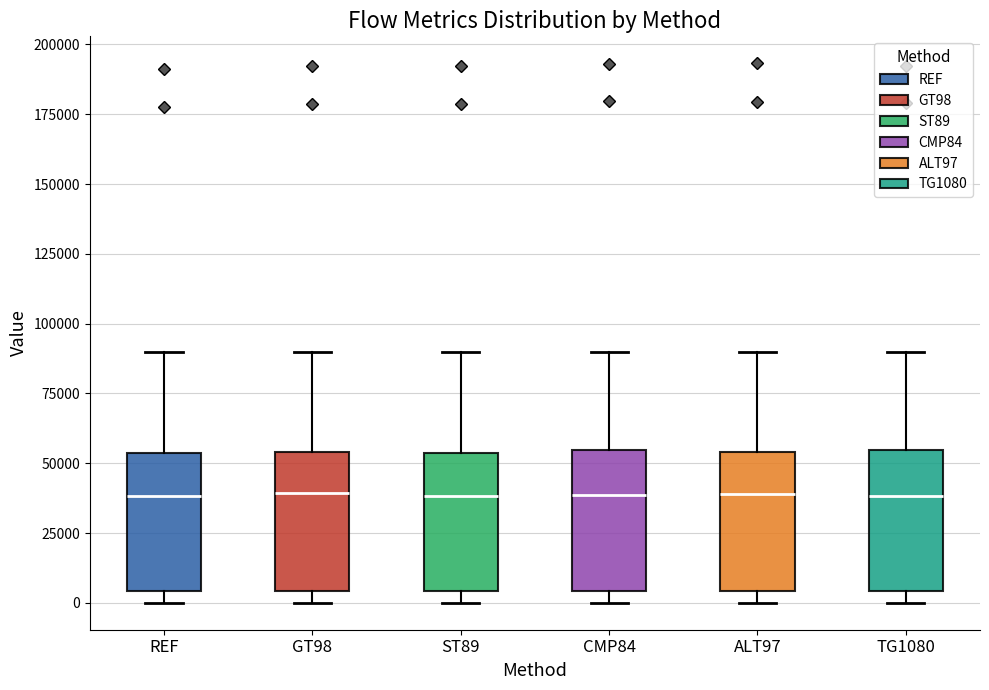

Reading left to right, read every box against the y-axis: the position of its median line, the range the box covers, and the ends of its whiskers. The values are not printed on the chart, so give them approximately, as read against the axis.

REF: median 40000, box 5000 to 55000, whiskers 0 to 90000
GT98: median 40000, box 5000 to 55000, whiskers 0 to 90000
ST89: median 40000, box 5000 to 55000, whiskers 0 to 90000
CMP84: median 40000, box 5000 to 55000, whiskers 0 to 90000
ALT97: median 40000, box 5000 to 55000, whiskers 0 to 90000
TG1080: median 40000, box 5000 to 55000, whiskers 0 to 90000